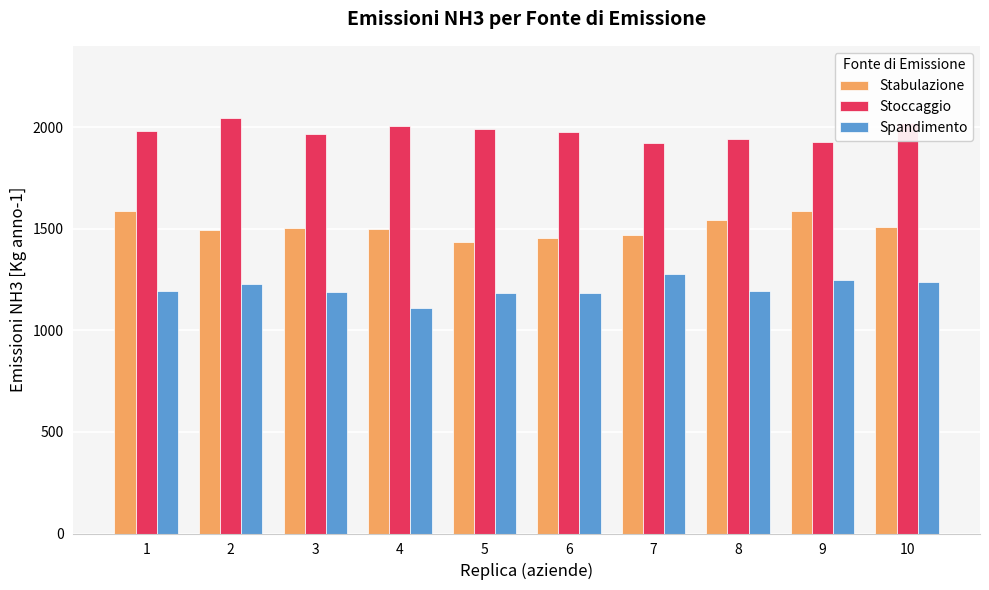

What is the difference between the highest and lowest values at 1?

788